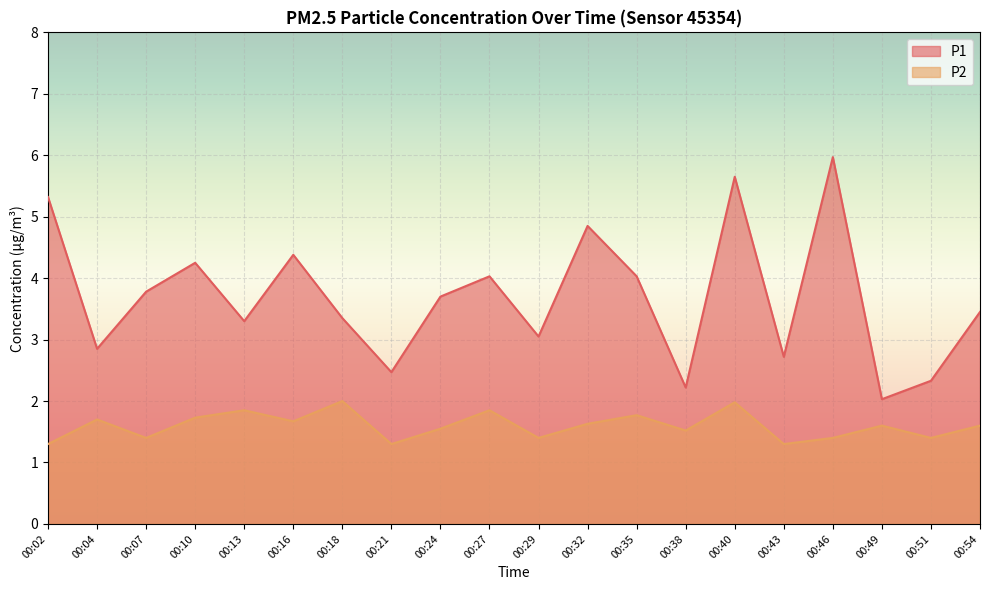

Reading left to right, what are all the values shown in this chart?

P1: 5.3	2.9	3.8	4.2	3.3	4.4	3.4	2.5	3.7	4.0	3.0	4.8	4.0	2.2	5.7	2.7	6.0	2.0	2.3	3.5
P2: 1.3	1.7	1.4	1.7	1.9	1.7	2.0	1.3	1.6	1.9	1.4	1.6	1.8	1.5	2.0	1.3	1.4	1.6	1.4	1.6